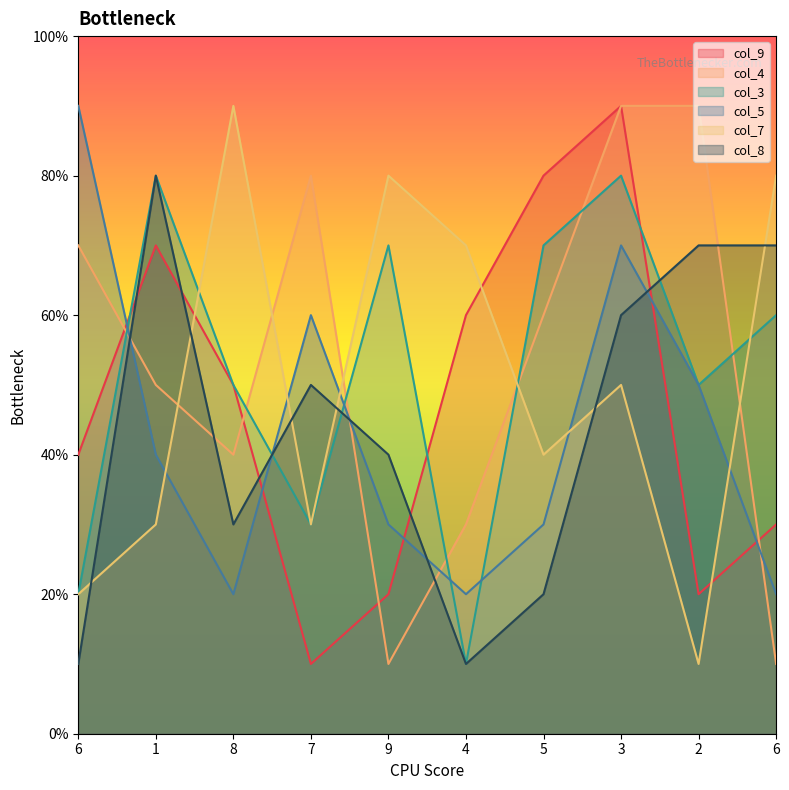

At how many categories does at least one series exceed 1?

10